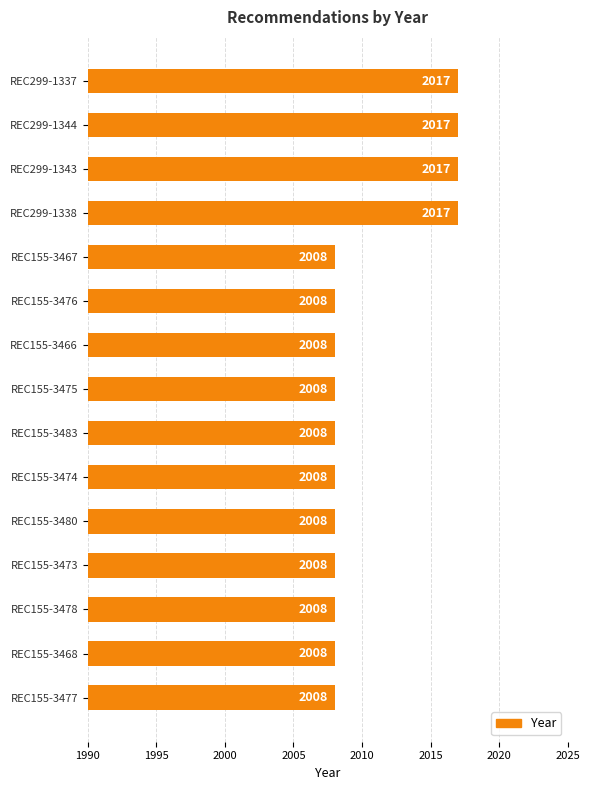

Reading bottom to top, extract all data points from this chart.

REC155-3477=2008	REC155-3468=2008	REC155-3478=2008	REC155-3473=2008	REC155-3480=2008	REC155-3474=2008	REC155-3483=2008	REC155-3475=2008	REC155-3466=2008	REC155-3476=2008	REC155-3467=2008	REC299-1338=2017	REC299-1343=2017	REC299-1344=2017	REC299-1337=2017